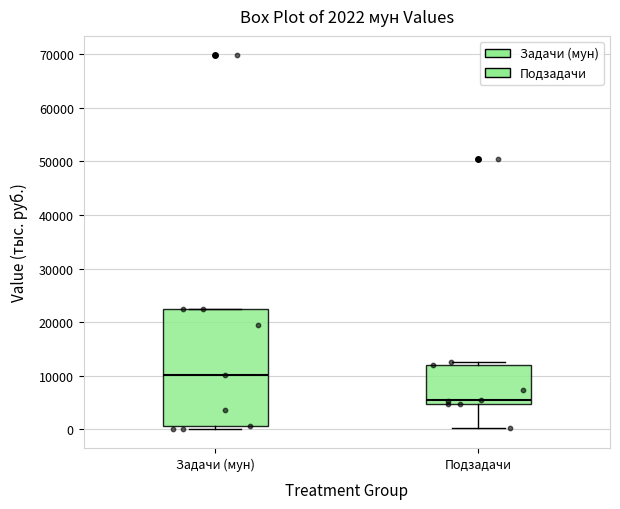

Which box's median line is the highest?

Задачи (мун)